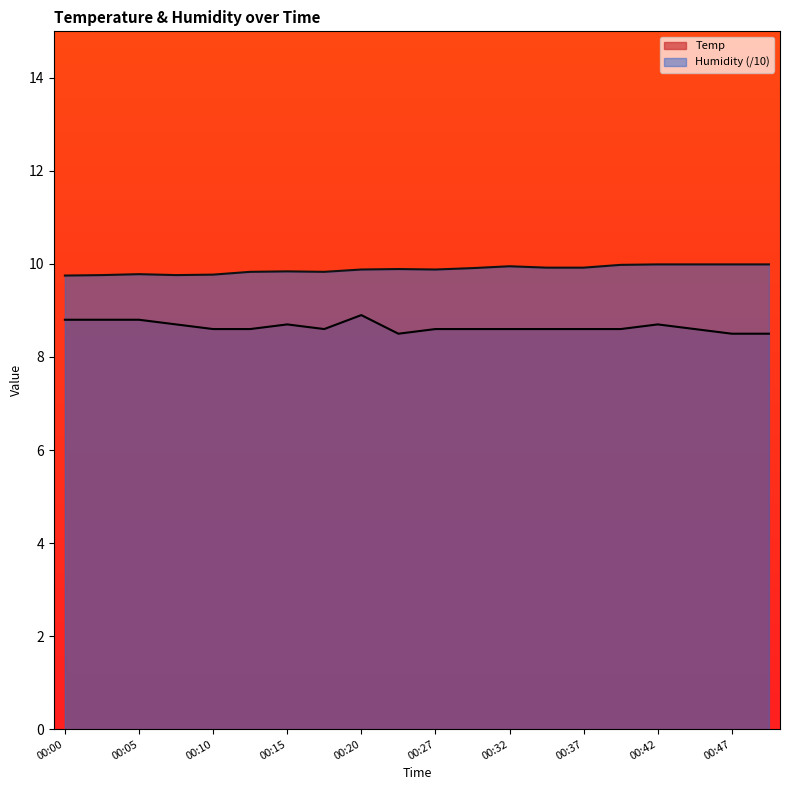

Reading left to right, list all the values displayed in this chart.

Temp: 00:00=8.8	00:02=8.8	00:05=8.8	00:07=8.7	00:10=8.6	00:12=8.6	00:15=8.7	00:17=8.6	00:20=8.9	00:24=8.5	00:27=8.6	00:29=8.6	00:32=8.6	00:34=8.6	00:37=8.6	00:39=8.6	00:42=8.7	00:44=8.6	00:47=8.5	00:49=8.5
Humidity: 00:00=9.8	00:02=9.8	00:05=9.8	00:07=9.8	00:10=9.8	00:12=9.8	00:15=9.8	00:17=9.8	00:20=9.9	00:24=9.9	00:27=9.9	00:29=9.9	00:32=9.9	00:34=9.9	00:37=9.9	00:39=10.0	00:42=10.0	00:44=10.0	00:47=10.0	00:49=10.0